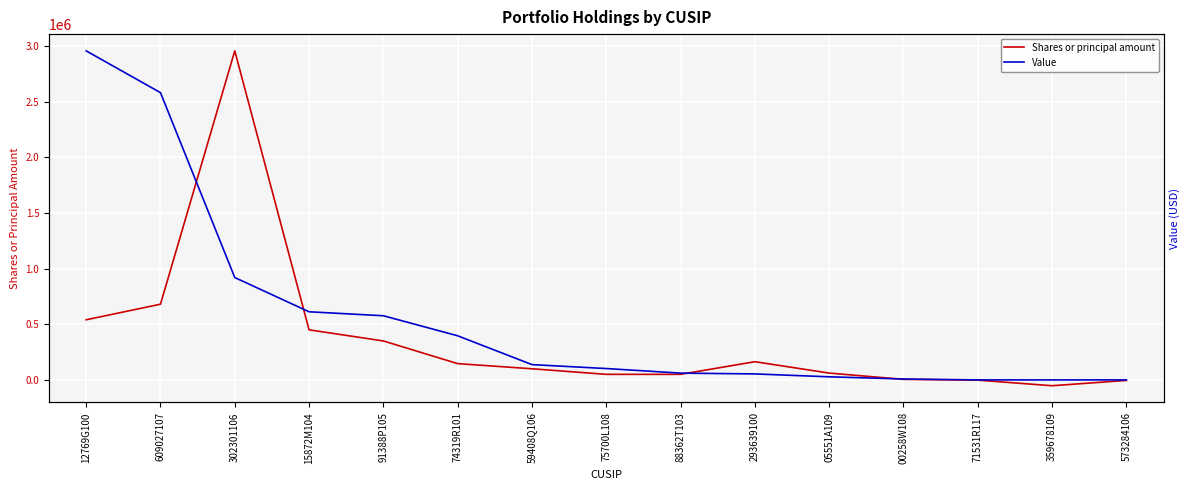

At which category does Shares or principal amount reach its first local valley?

359678109